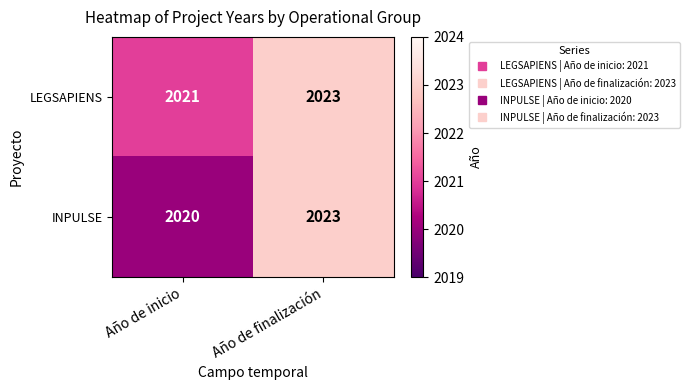

Reading left to right, transcribe all the data shown in this chart.

LEGSAPIENS: Año de inicio=2021	Año de finalización=2023
INPULSE: Año de inicio=2020	Año de finalización=2023